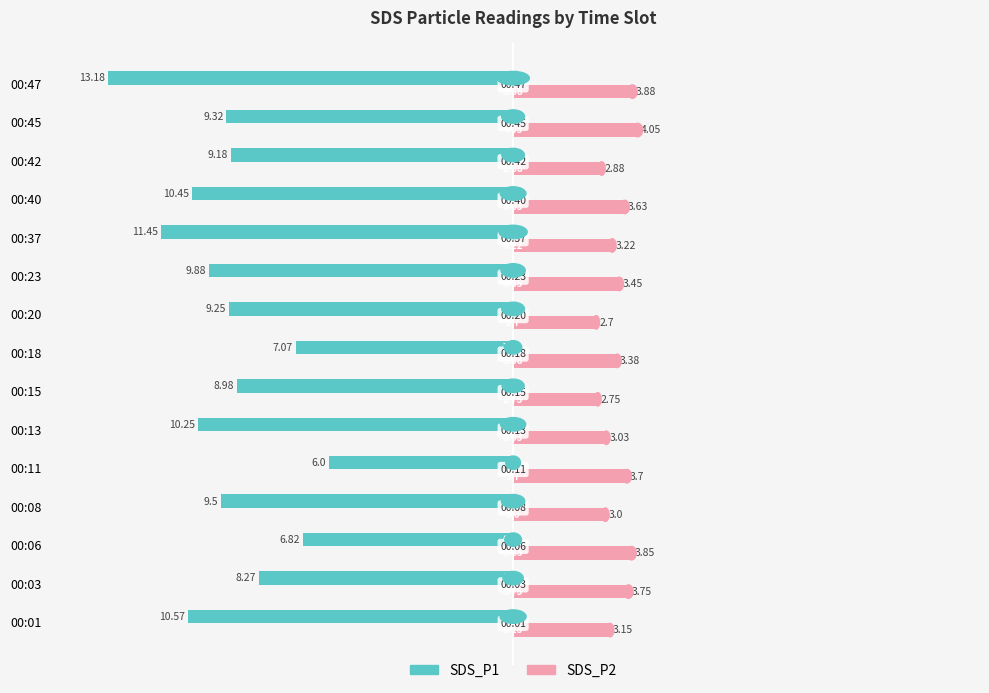

At which label is SDS_P1 closest to -9?

00:15